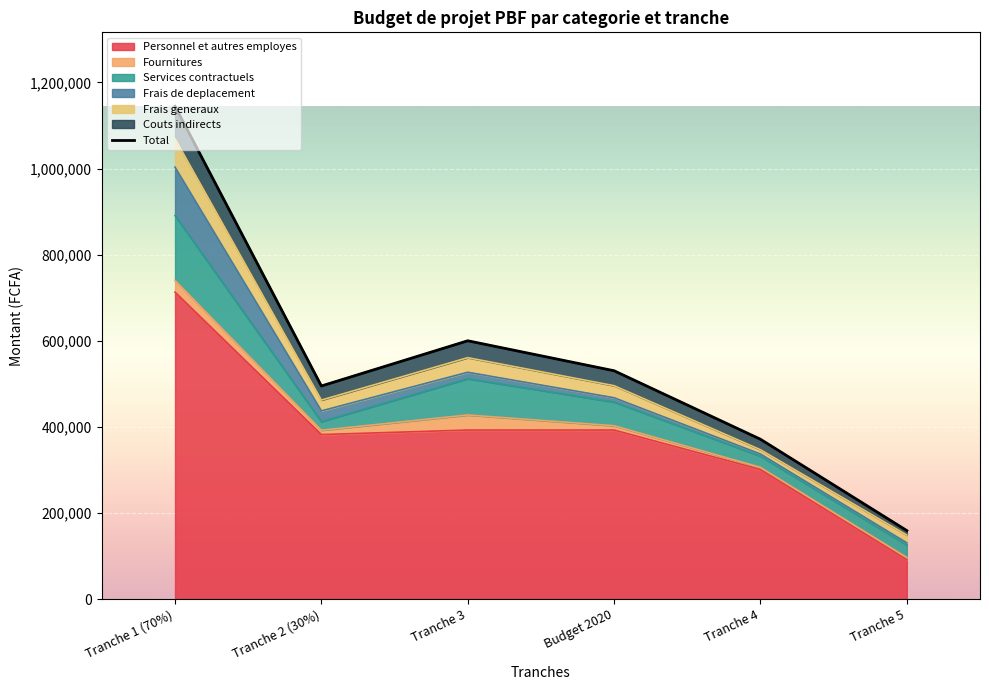

Which category has the highest value in the Fournitures series?

Tranche 3